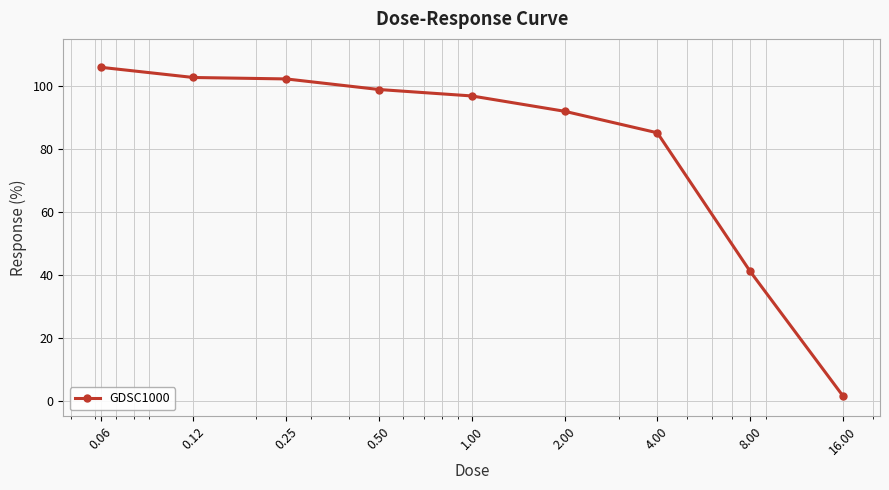

What is the value of the 7th point from the left?

85.1